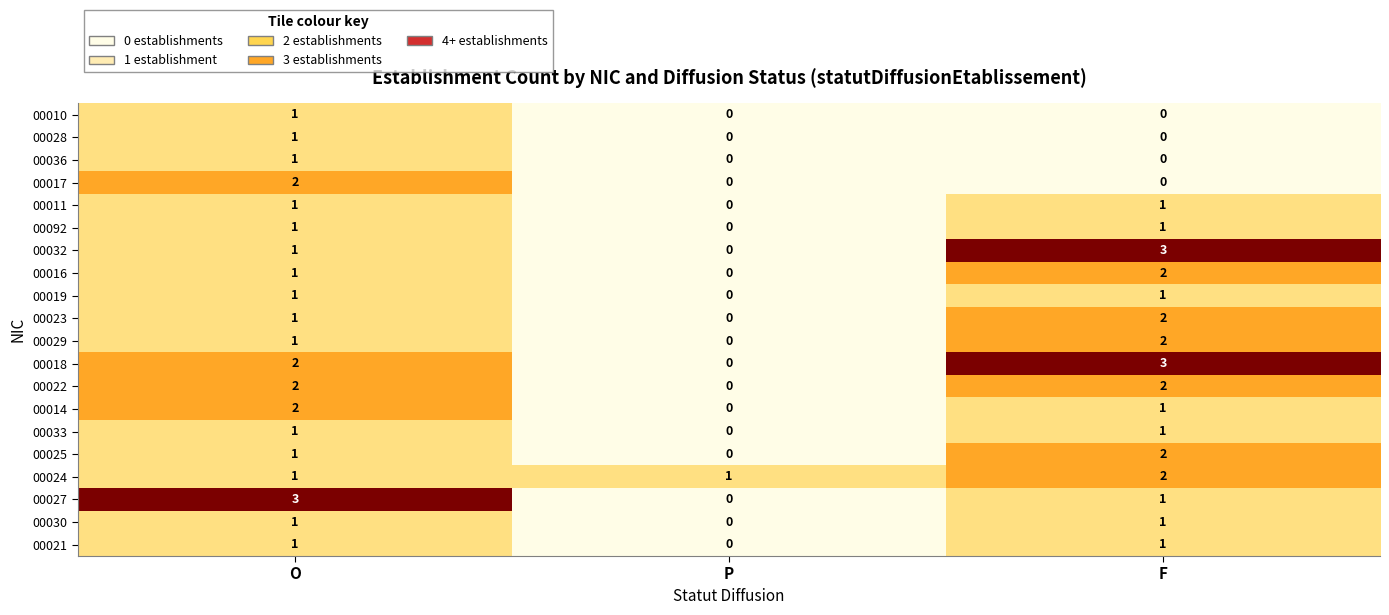

The value of 00024 at P is 1. True or false?

True